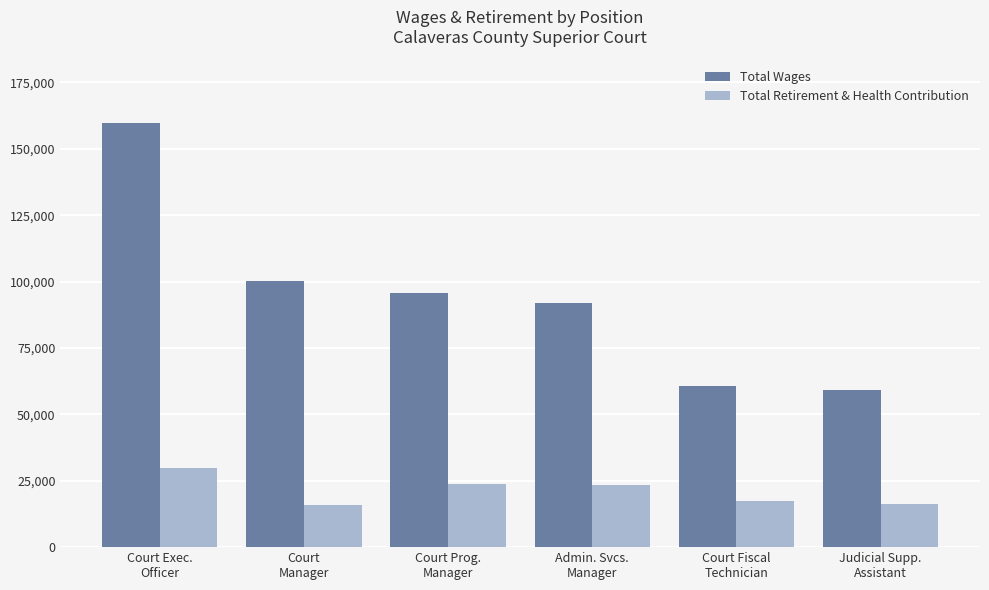

Read the Total Retirement & Health Contribution value at Court Fiscal
Technician, to the nearest 50.

17200